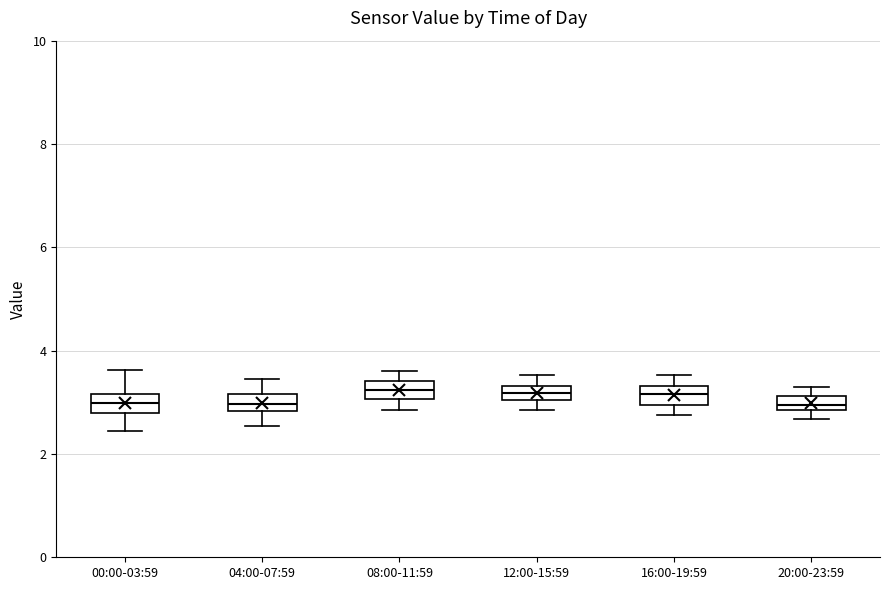

Where is the lower edge of the box for 04:00-07:59 on the y-axis? The values are not printed on the chart, so give them approximately, as read against the axis.

2.8